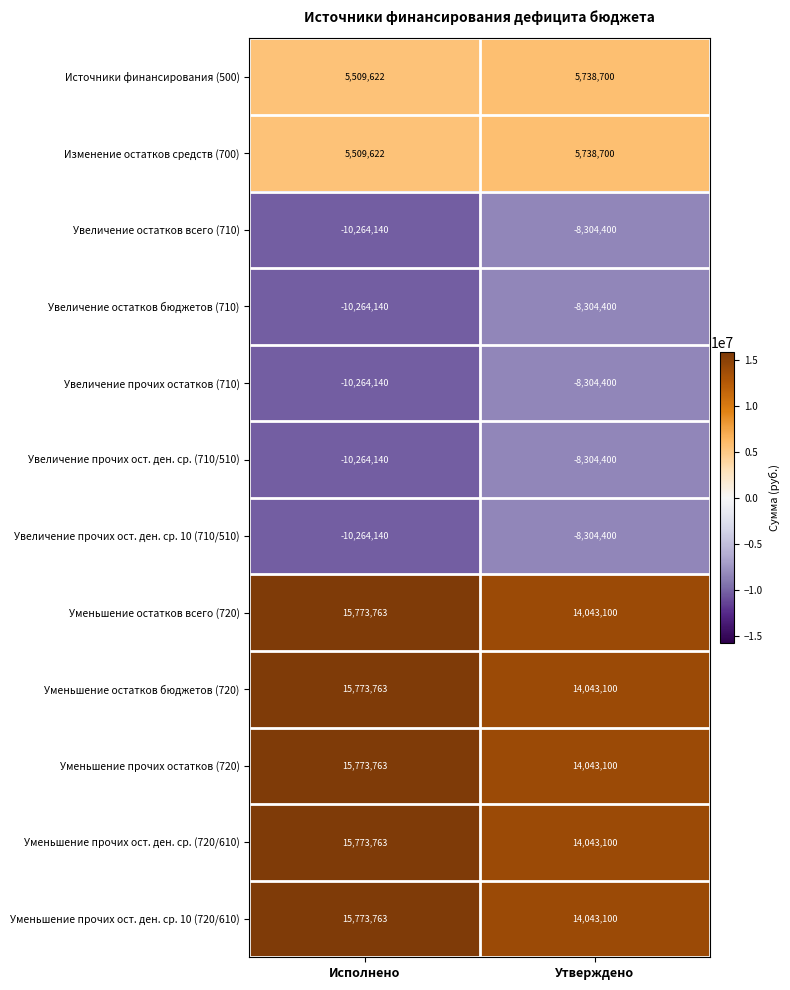

What is the difference between the highest and lowest values at Исполнено?

26037903